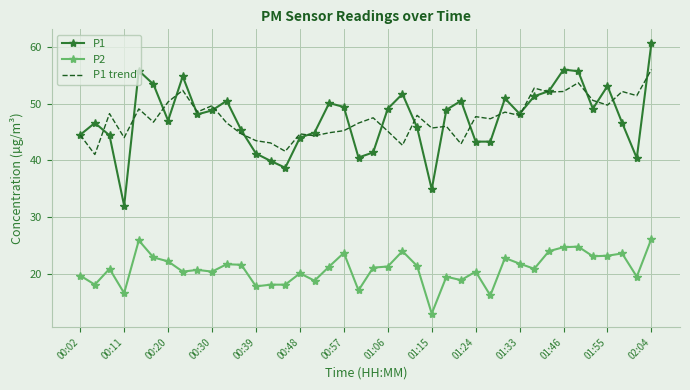

Rank the series by their maximum value, from lowest to highest.

P2, P1 trend, P1